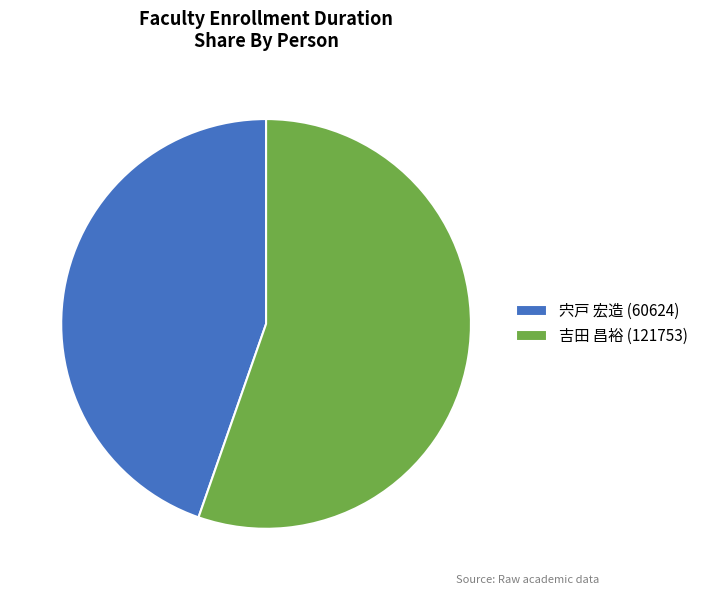

Is 宍戸 宏造 (60624) the majority of the pie?

No